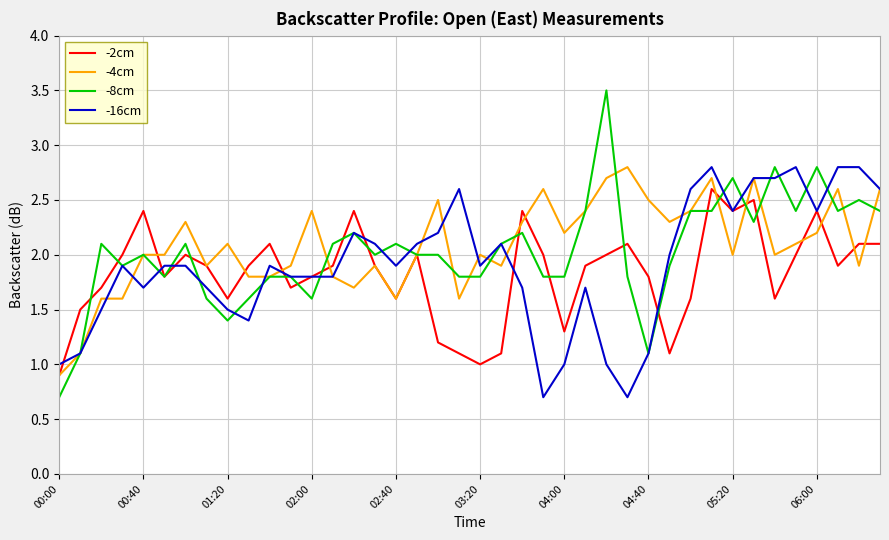

True or false: -4cm and -16cm cross at least once.

True